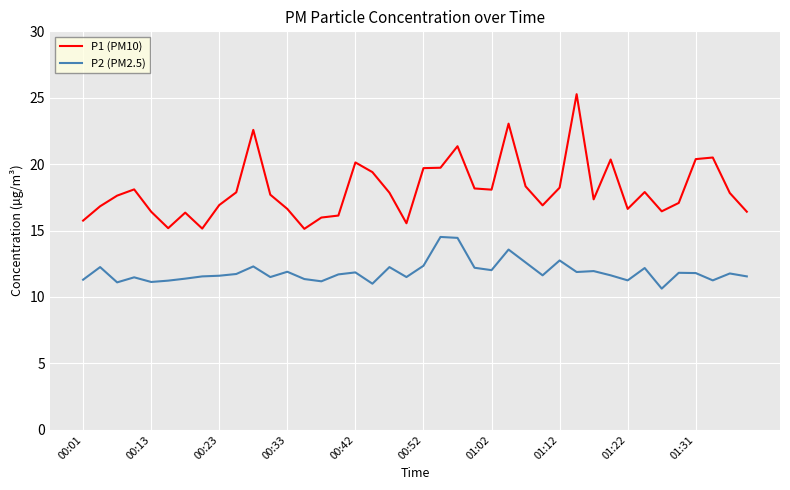

List the series in order of their overall mean, lowest first.

P2 (PM2.5), P1 (PM10)